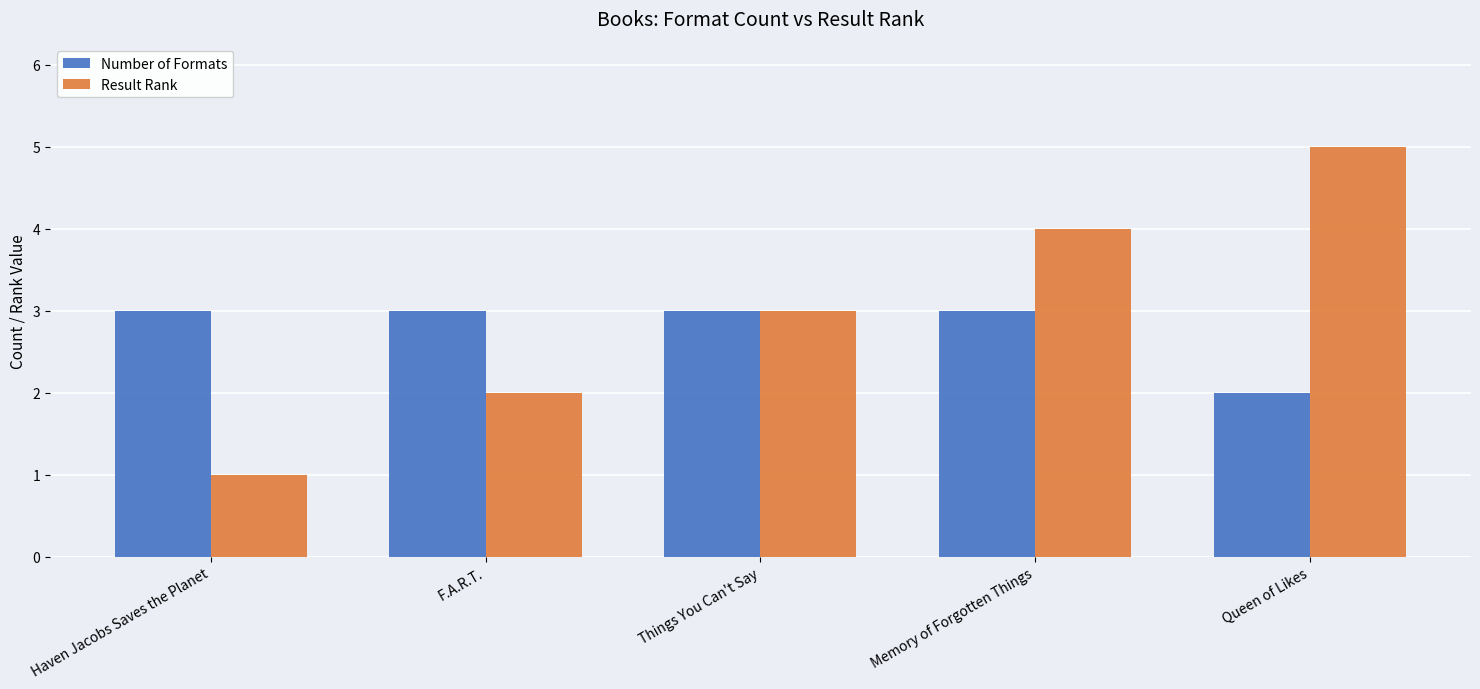

Reading left to right, extract all data points from this chart.

Number of Formats: 3	3	3	3	2
Result Rank: 1	2	3	4	5